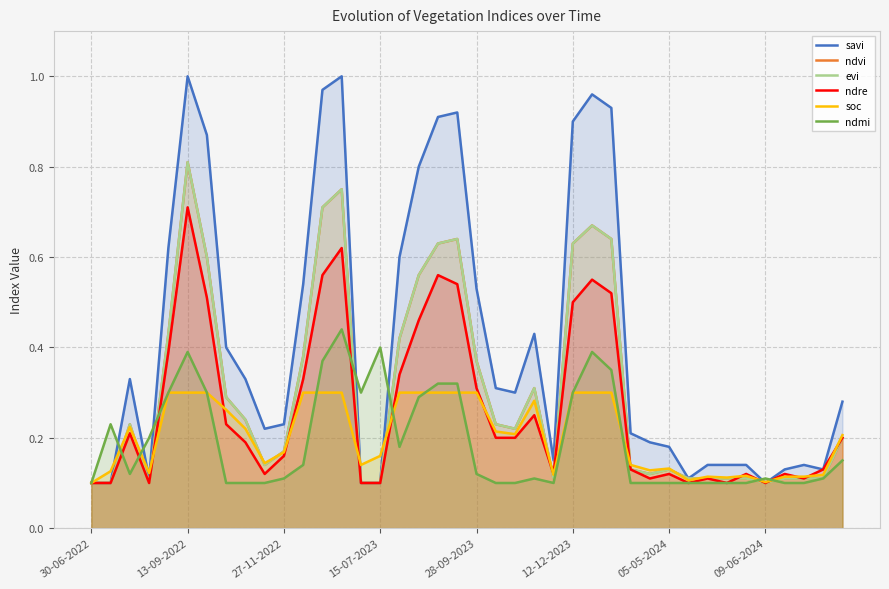

Which series has the widest spread of values?

savi